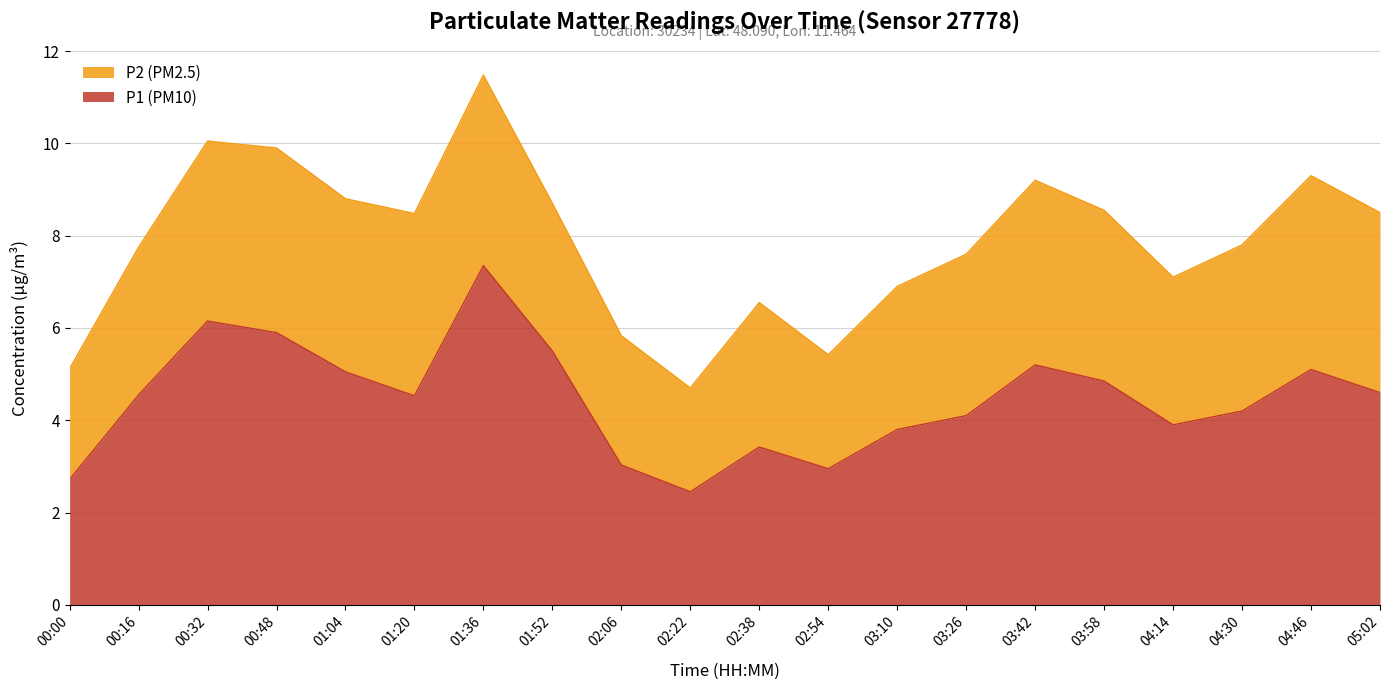

What is the ratio of the value at 00:00 to the value at 03:10?

0.7